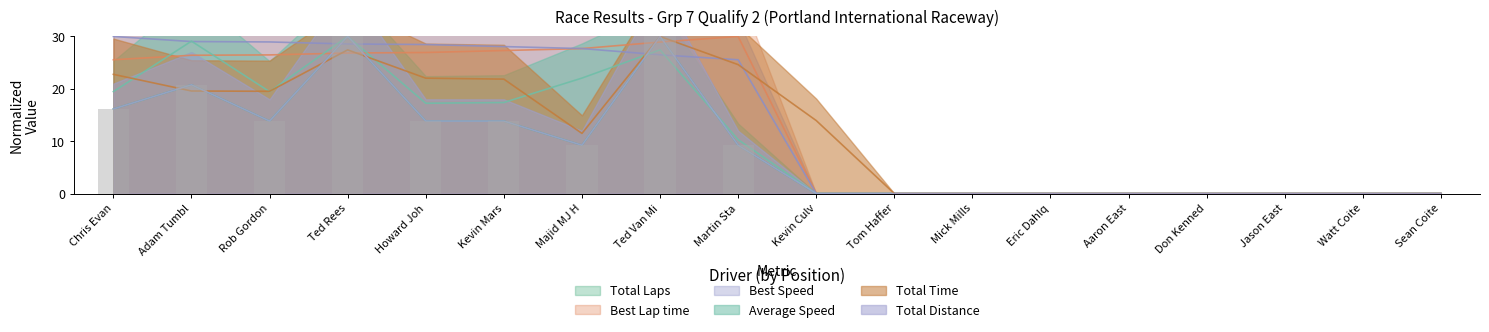

At Howard Joh, list the series in order from largest to smallest.

Best Speed, Best Lap time, Total Time, Average Speed, Total Distance, Total Laps